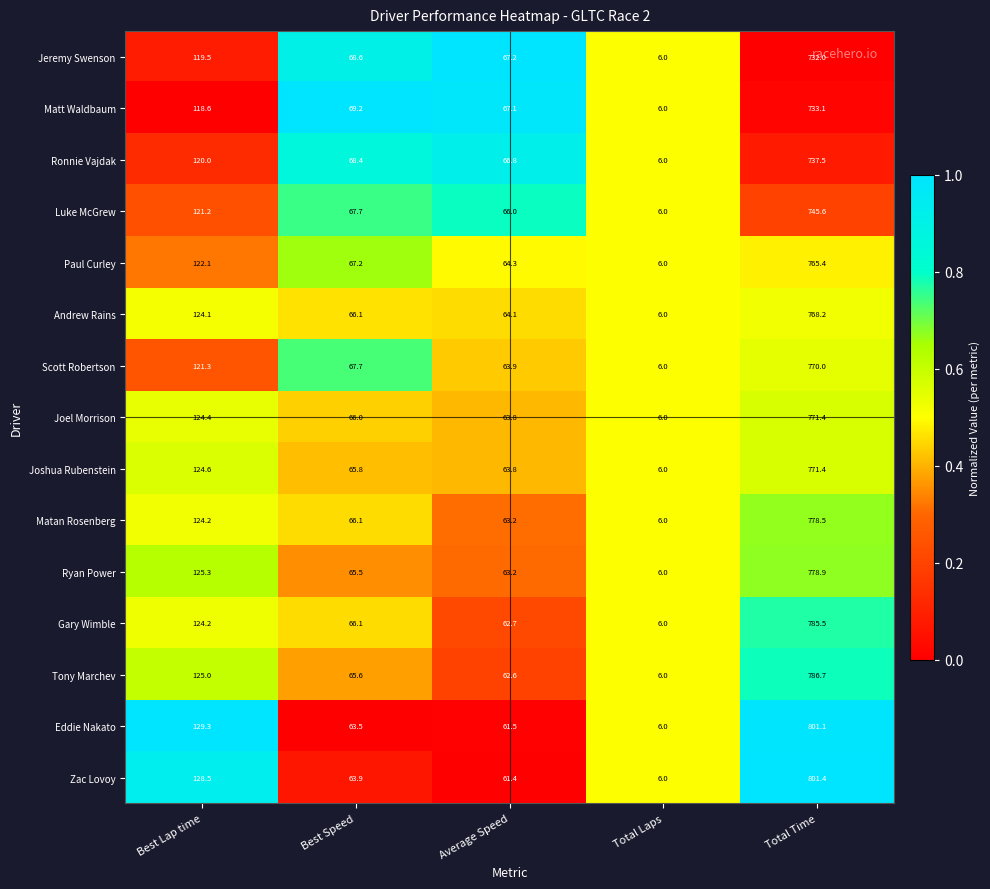

List the labels in order of Paul Curley value, largest first.

Total Time, Best Lap time, Best Speed, Average Speed, Total Laps